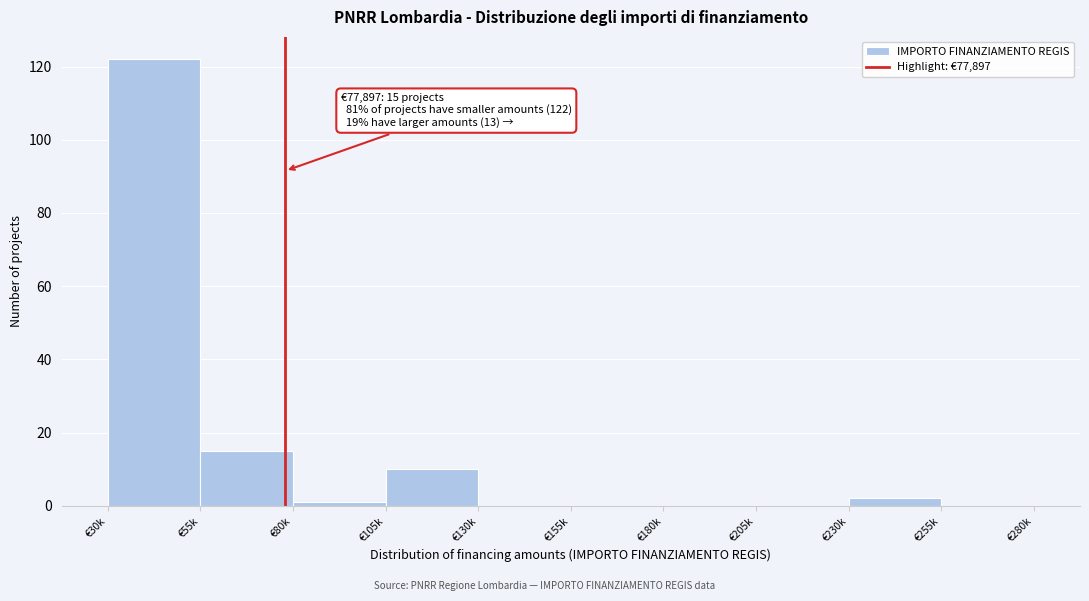

Reading left to right, what are all the values shown in this chart?

€30k=122	€55k=15	€80k=1	€105k=10	€130k=0	€155k=0	€180k=0	€205k=0	€230k=2	€255k=0